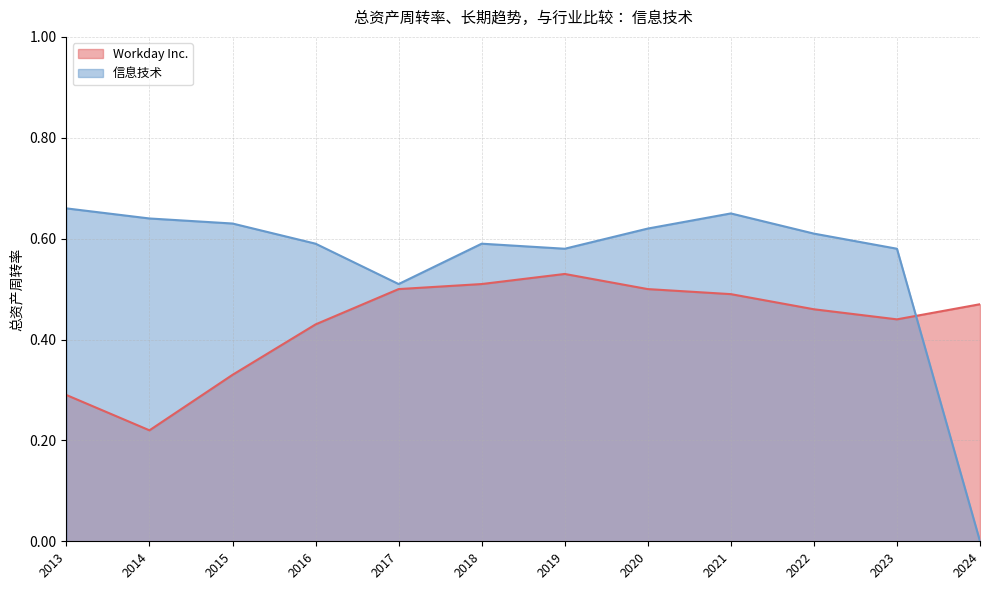

Which series has the largest range (max minus min)?

信息技术